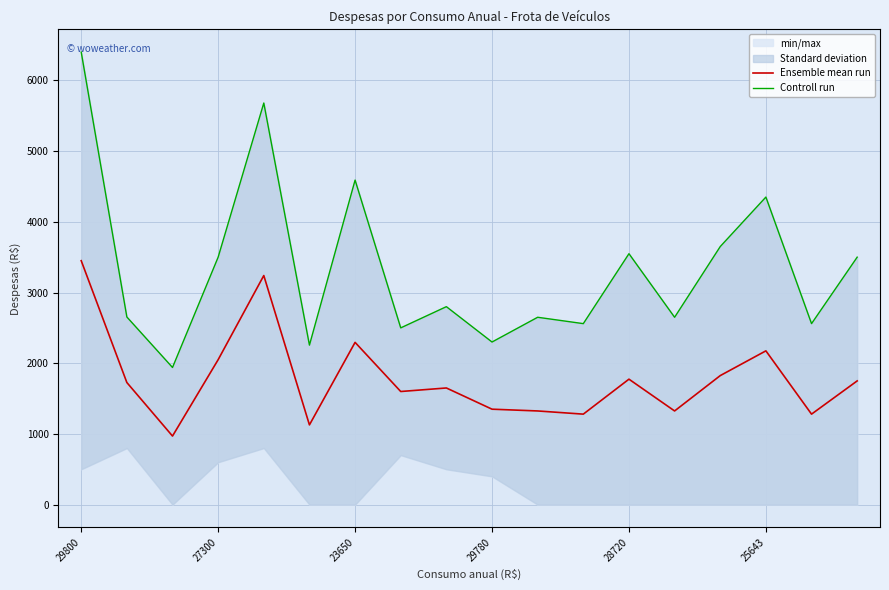

At which category is the sum across all series the highest?

29800